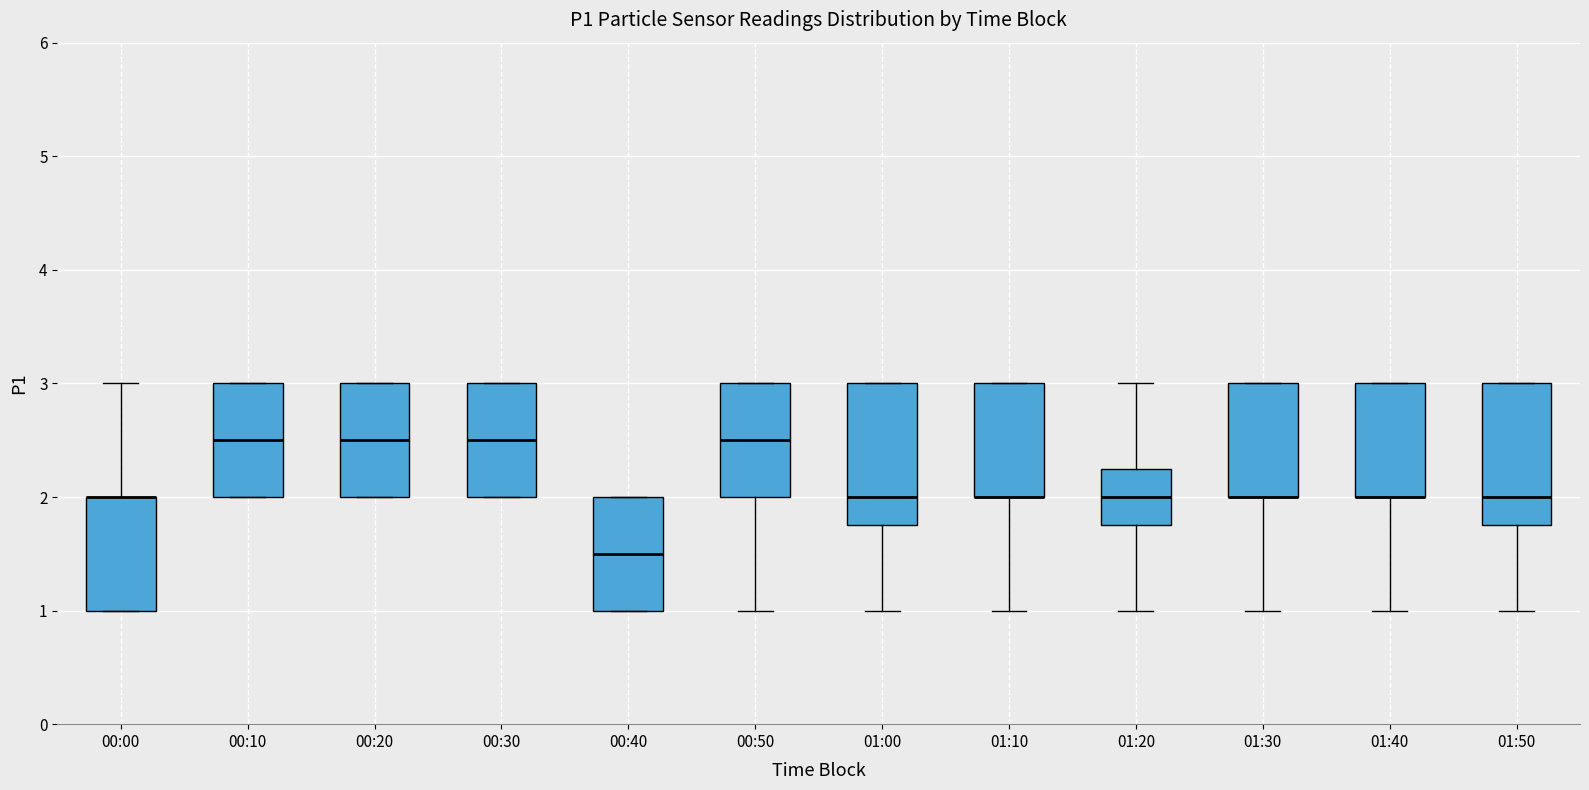

Where does the lower whisker of the box for 01:20 end on the y-axis? The values are not printed on the chart, so give them approximately, as read against the axis.

1.0